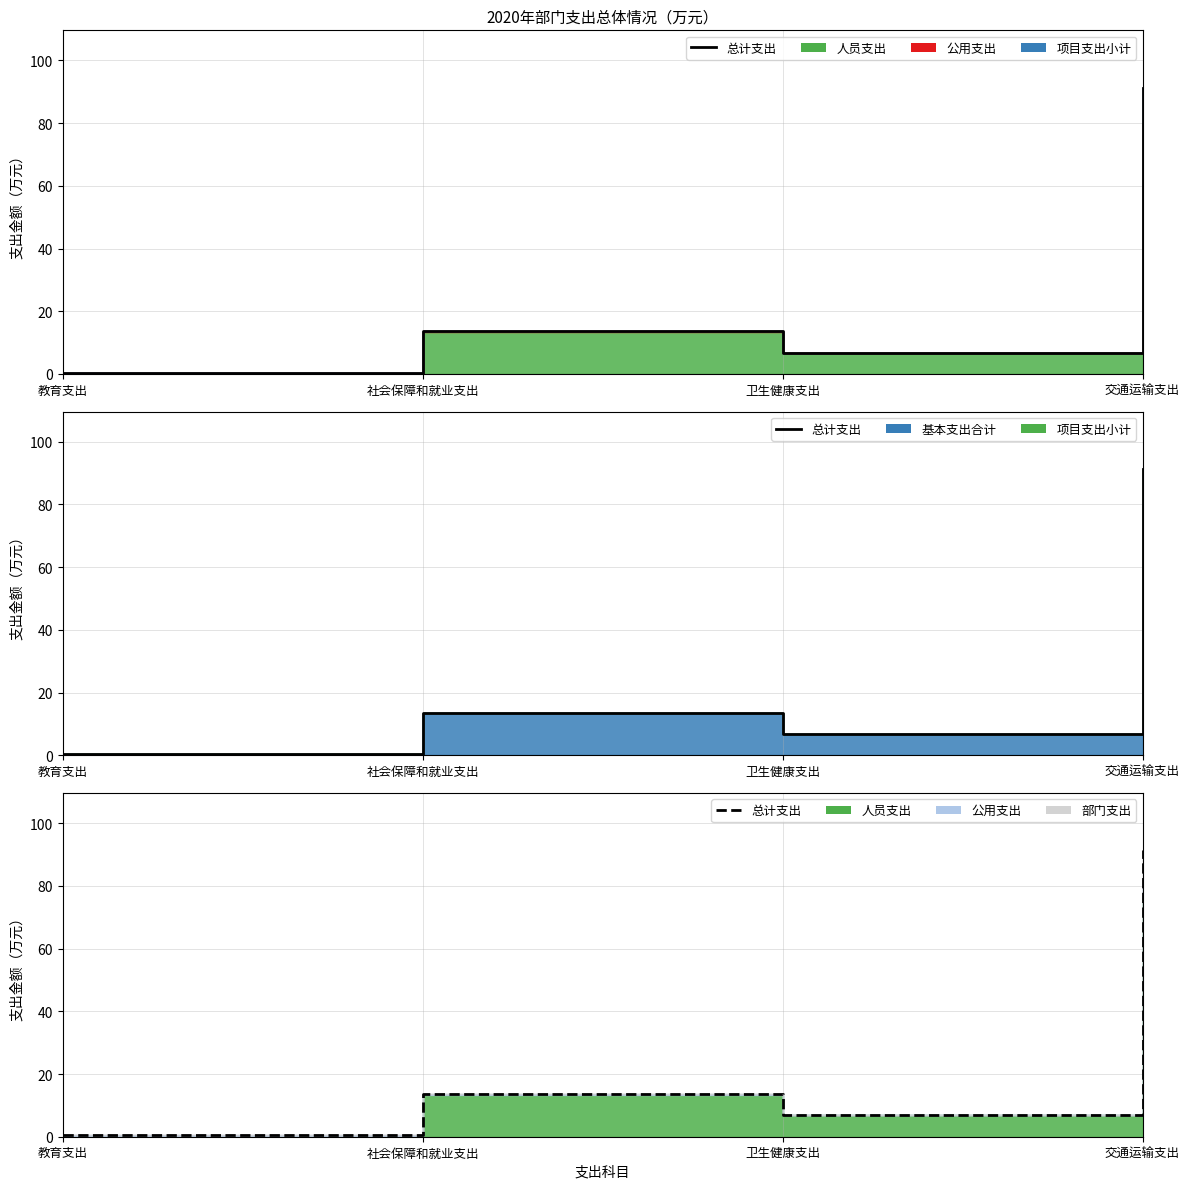

What is the value of the 2nd point from the left?

13.7